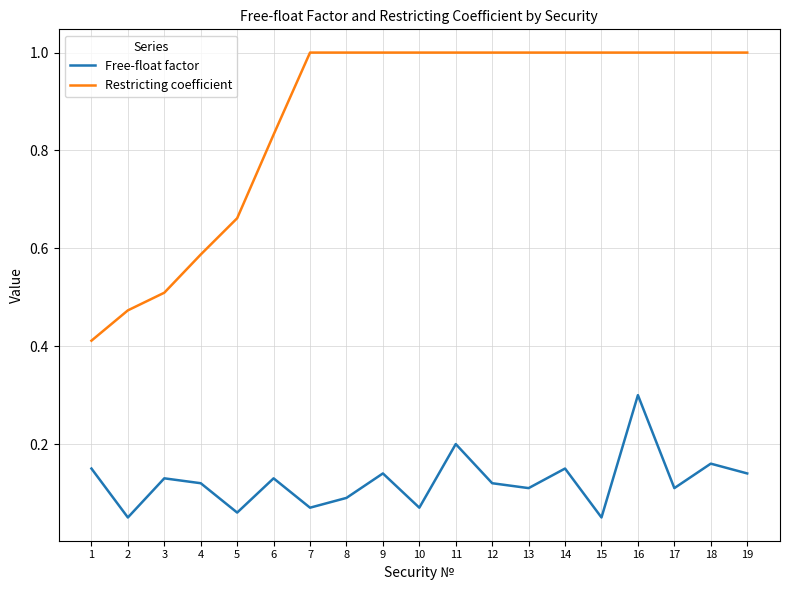

What value does the Restricting coefficient series have at 14?

1.0